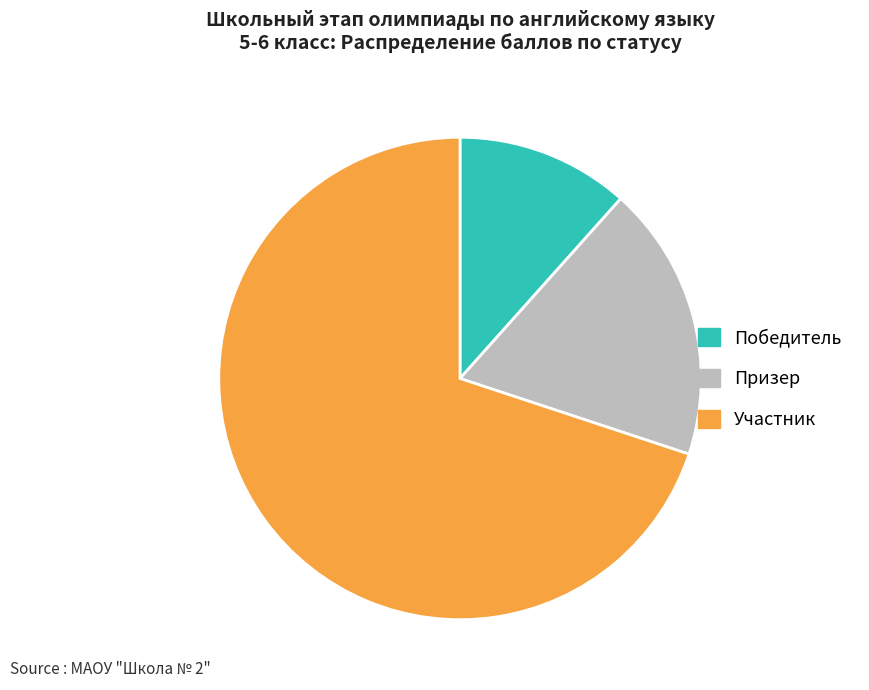

Count the number of slices in the pie.

3